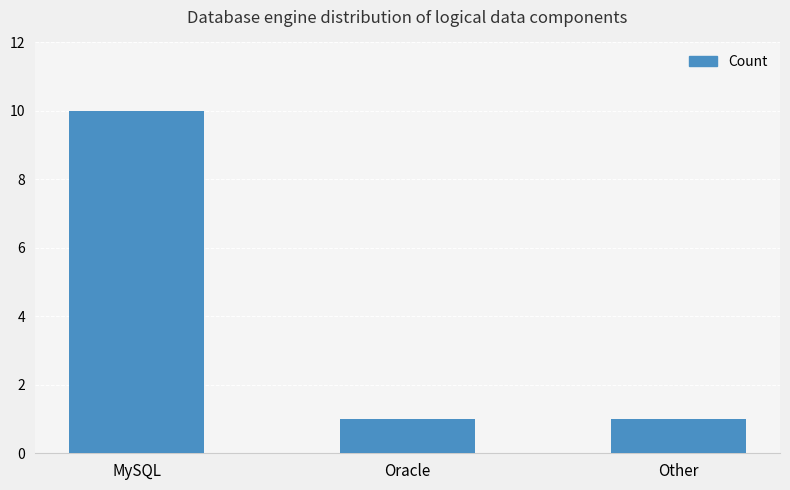

What is the ratio of the value at MySQL to the value at Other?

10.0